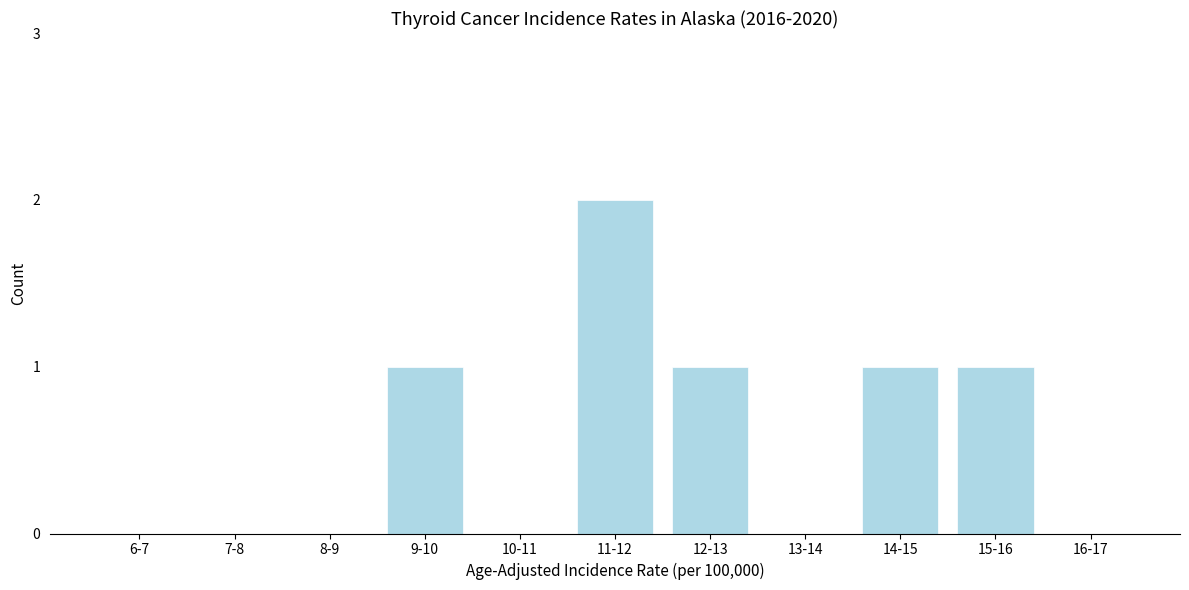

Reading left to right, list all the values displayed in this chart.

6-7=0	7-8=0	8-9=0	9-10=1	10-11=0	11-12=2	12-13=1	13-14=0	14-15=1	15-16=1	16-17=0